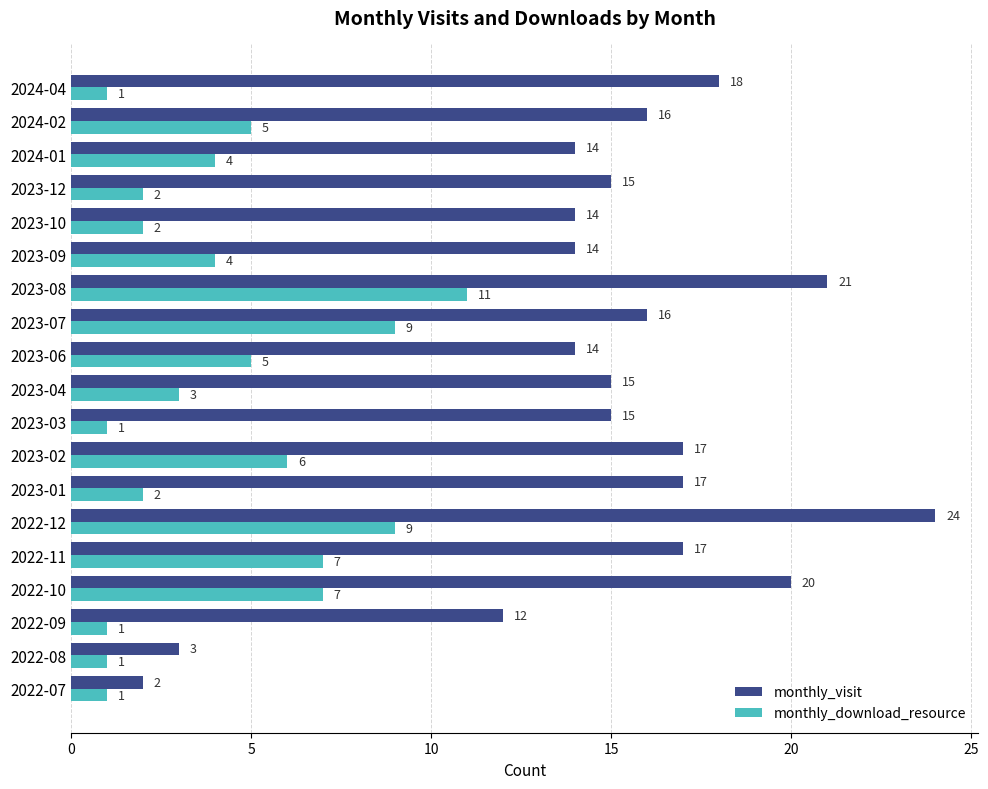

At how many categories does at least one series exceed 4?

17